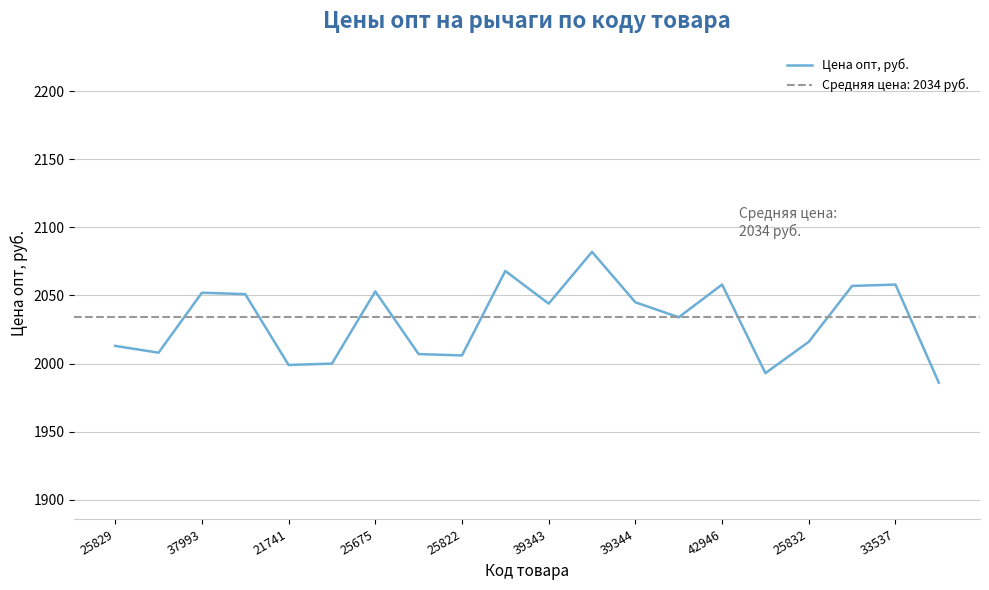

True or false: the data has more than 1 interior local peaks.

True